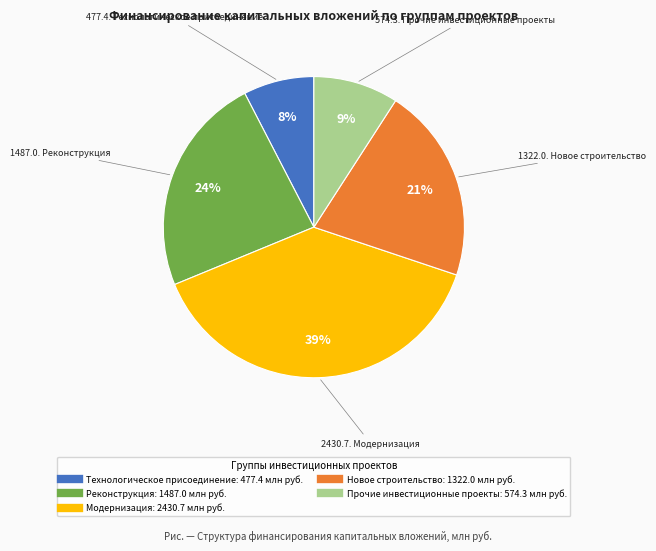

How many slices are in this pie chart?

5